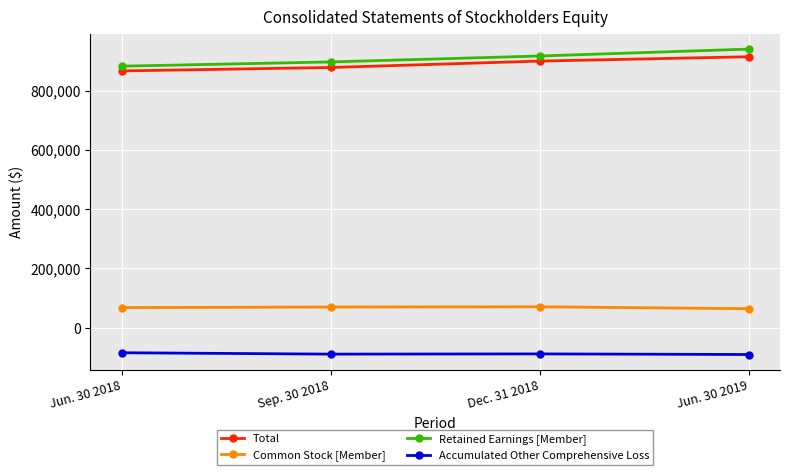

Rank the series by their maximum value, from lowest to highest.

Accumulated Other Comprehensive Loss, Common Stock [Member], Total, Retained Earnings [Member]